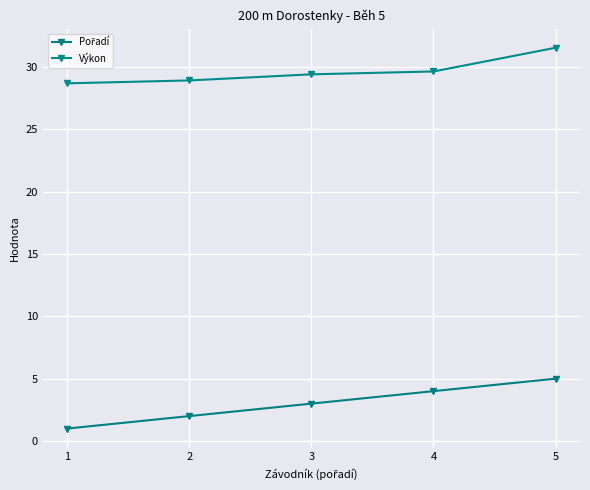

True or false: Pořadí and Výkon cross at least once.

False